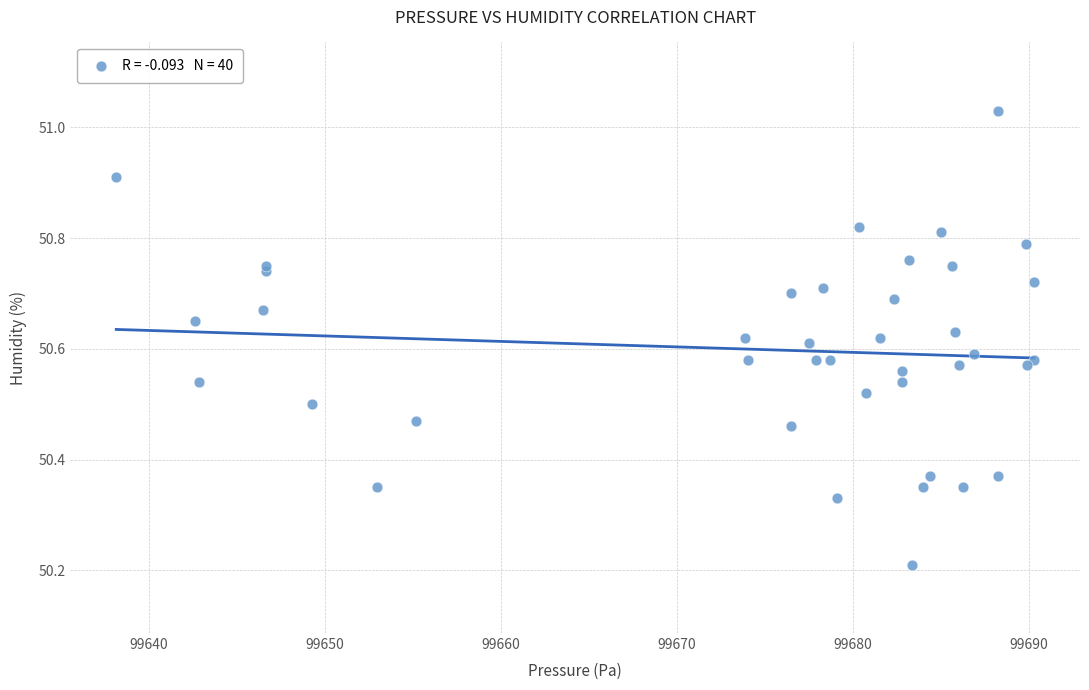

What Y value in the scatter plot is closest to 50?

50.2